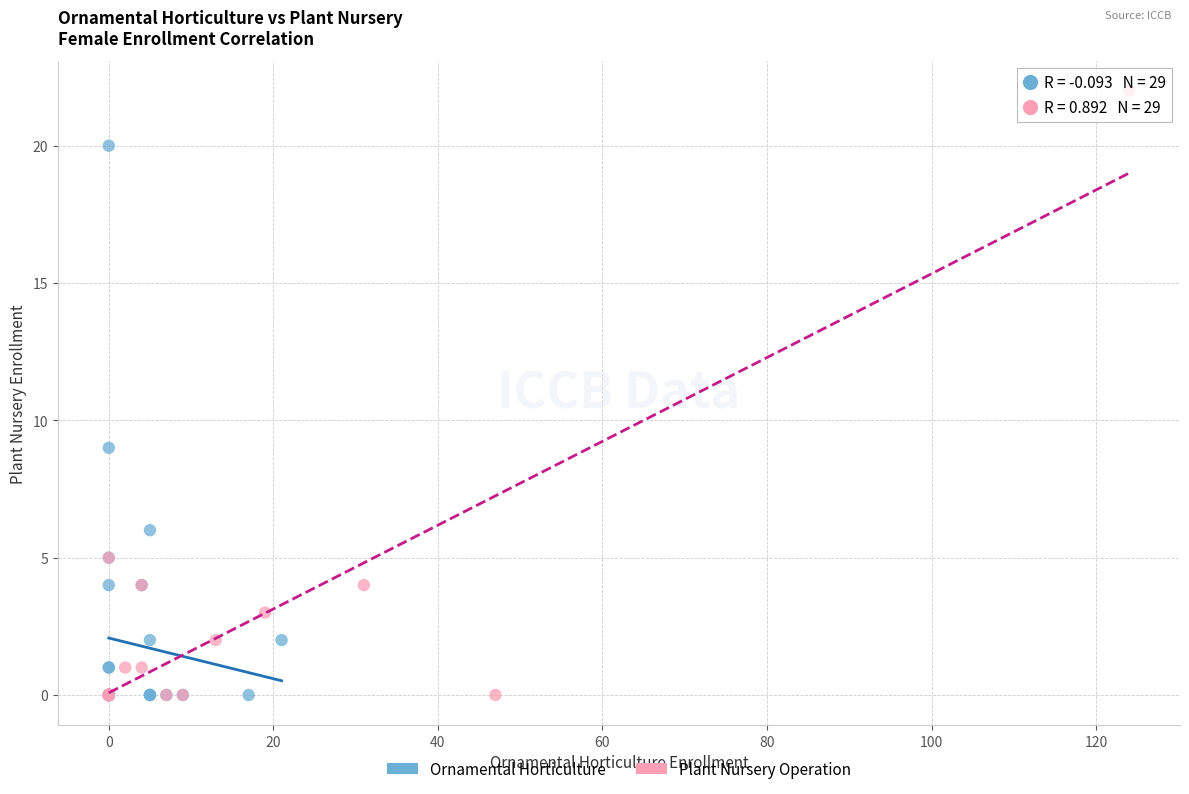

Which series has the largest Y range (max minus min)?

Plant Nursery Operation